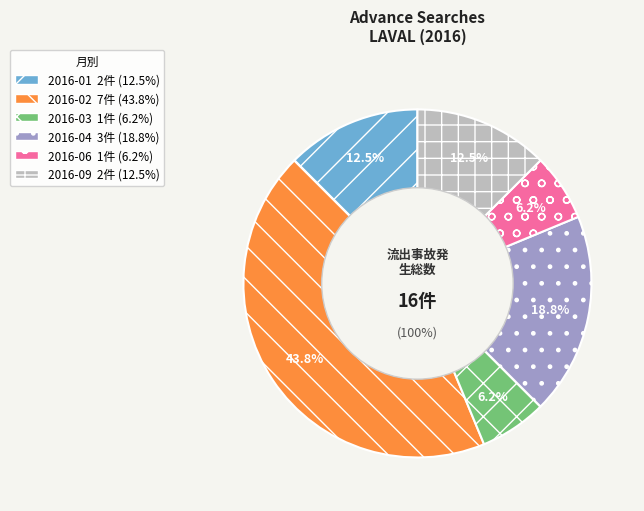

How many segments does this pie chart have?

6